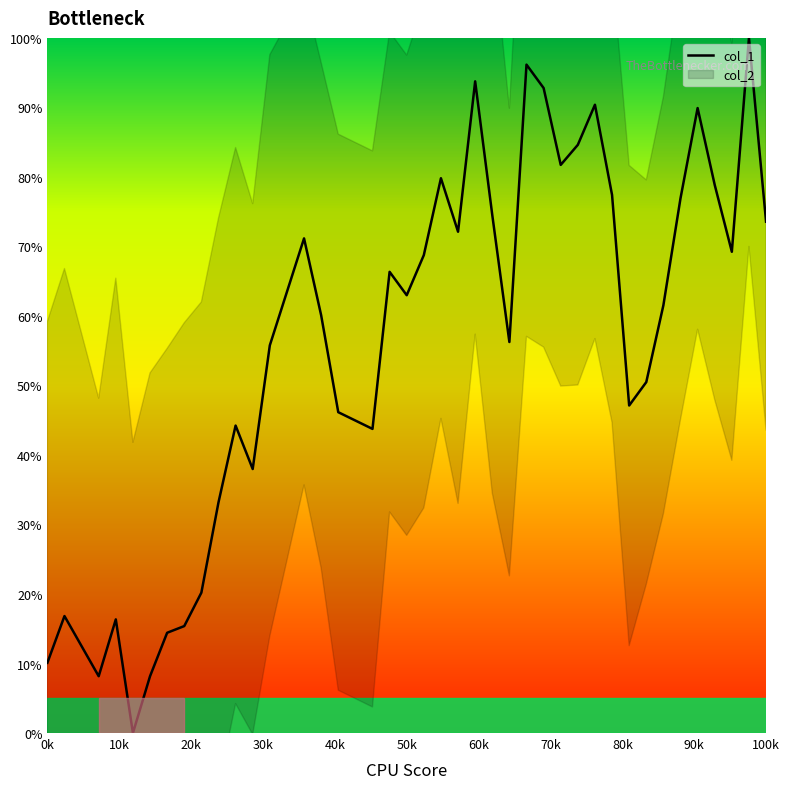

Reading left to right, extract all data points from this chart.

10.1	16.8	8.2	16.3	0.0	8.2	14.4	15.4	20.2	33.2	44.2	38.0	55.8	71.2	60.1	46.2	43.7	66.3	63.0	68.7	79.8	72.1	93.7	74.5	56.2	96.2	92.8	81.7	84.6	90.4	77.4	47.1	50.5	61.5	76.9	89.9	78.8	69.2	100.0	73.6